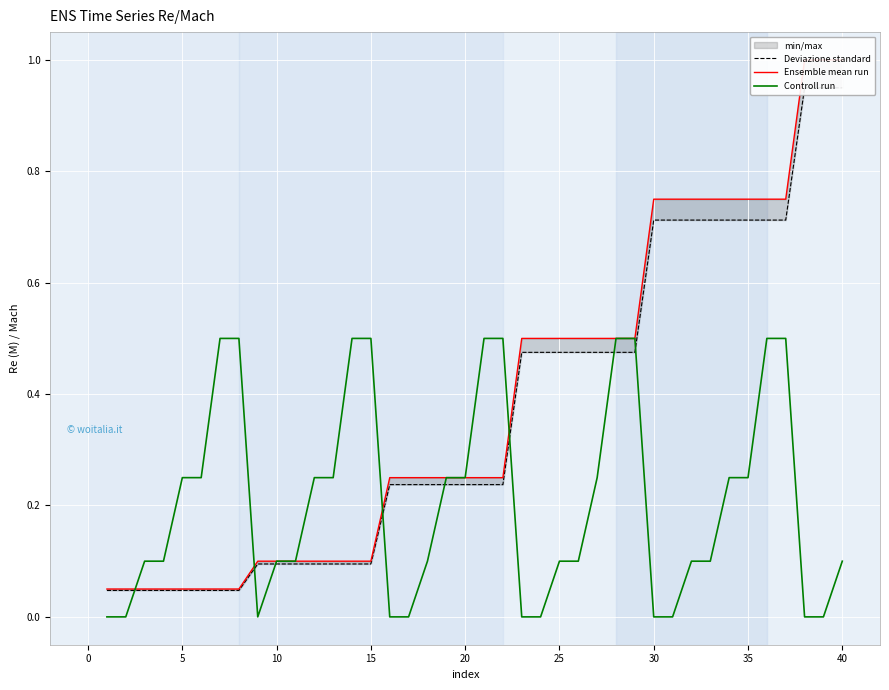

At how many categories does at least one series exceed 0?

40